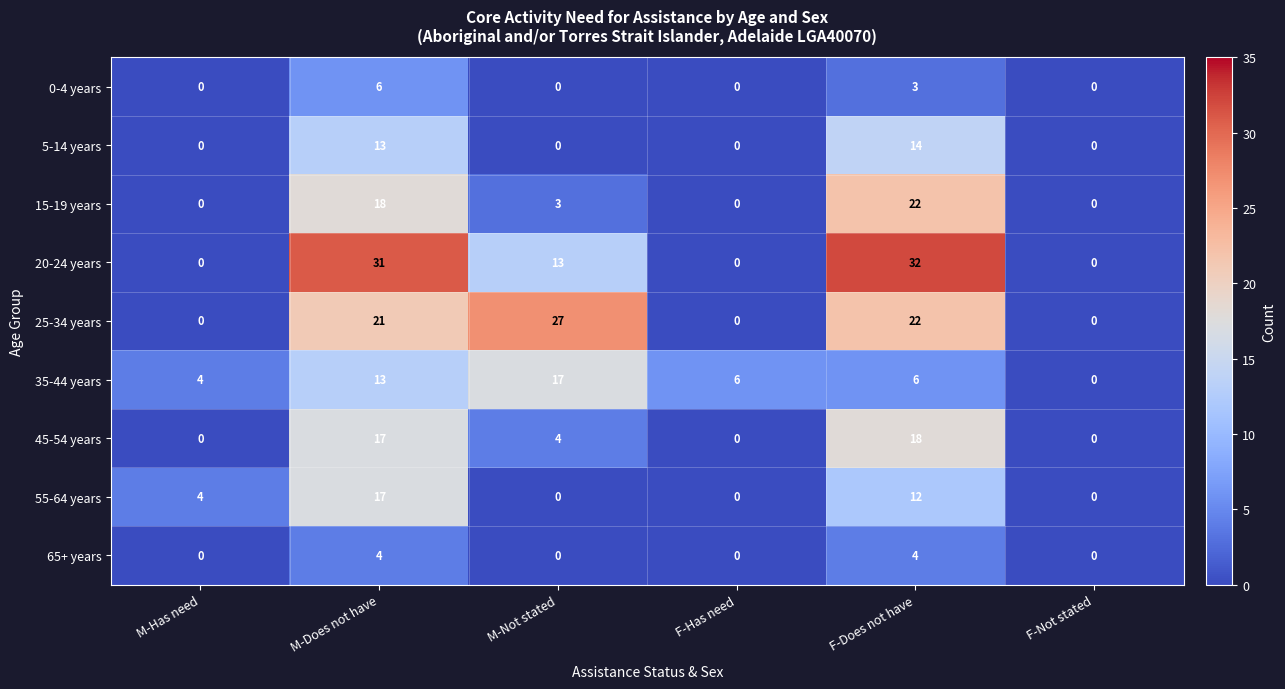

At which label does 35-44 years first exceed 6?

M-Does not have